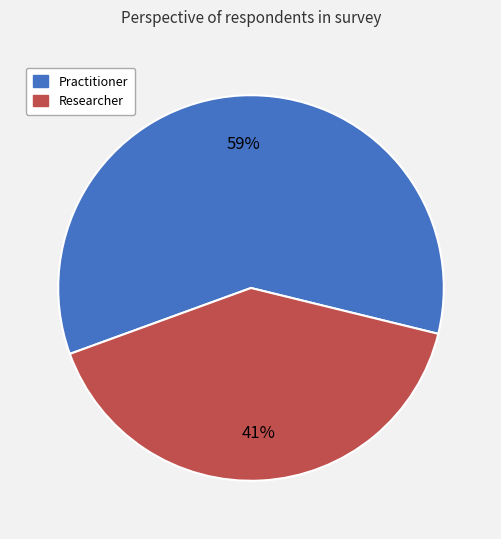

Combined, do Researcher and Practitioner account for over 50%?

Yes